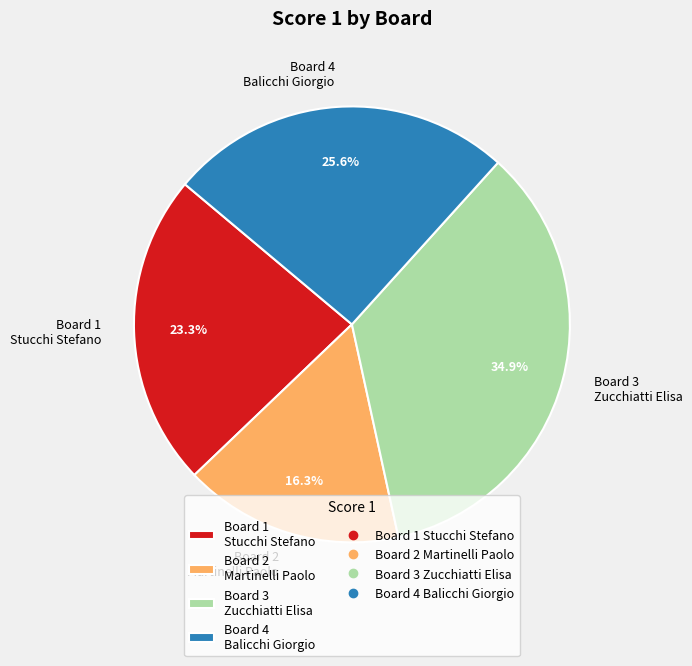

Do Board 1 Stucchi Stefano and Board 4 Balicchi Giorgio together represent more than half of the pie?

No